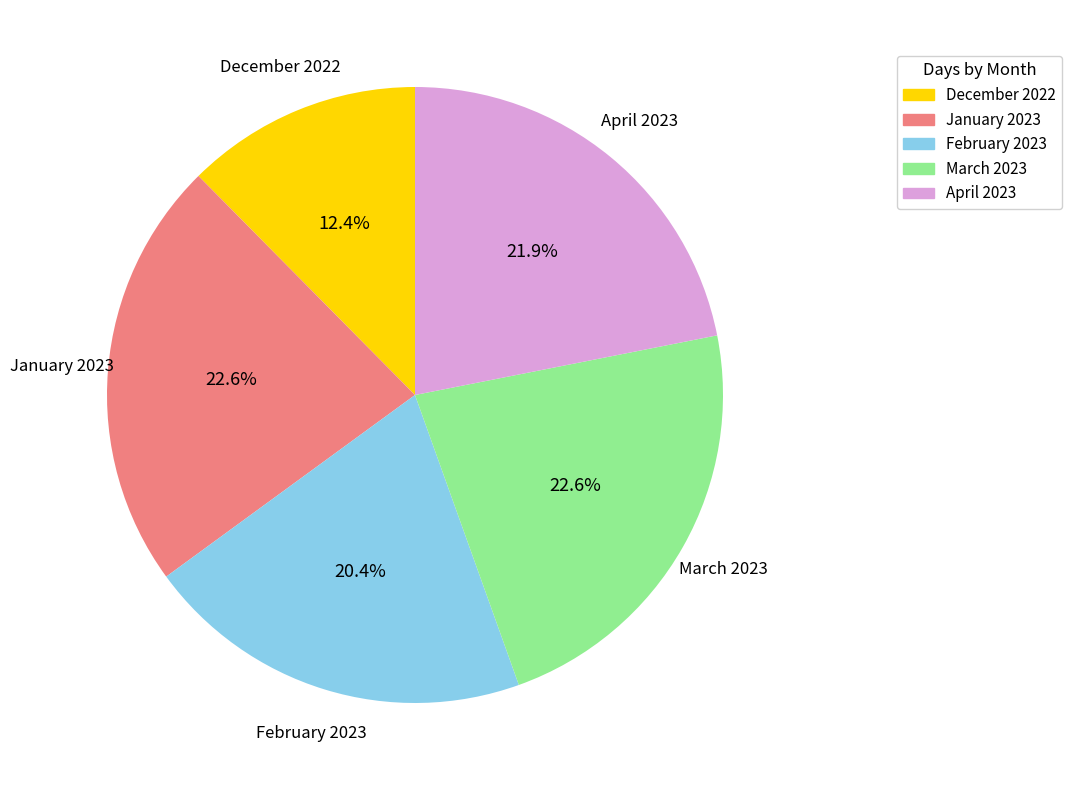

Is January 2023 the majority of the pie?

No